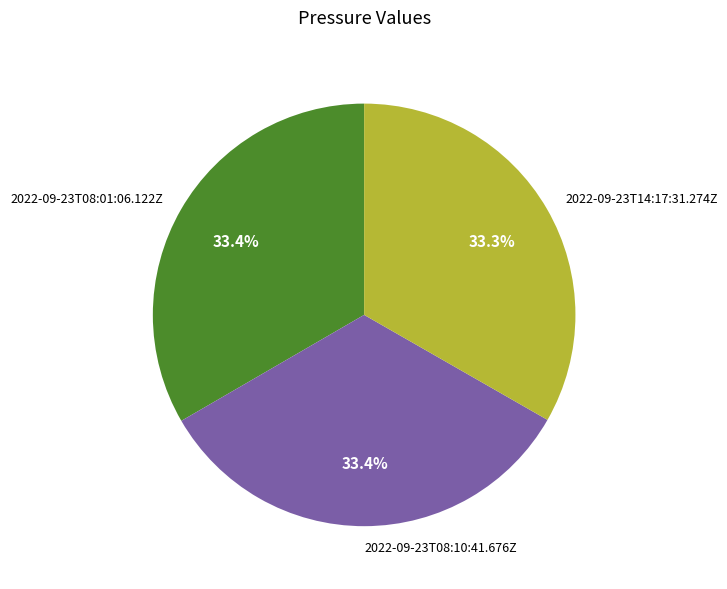

Does 2022-09-23T08:01:06.122Z account for over 50% of the chart?

No